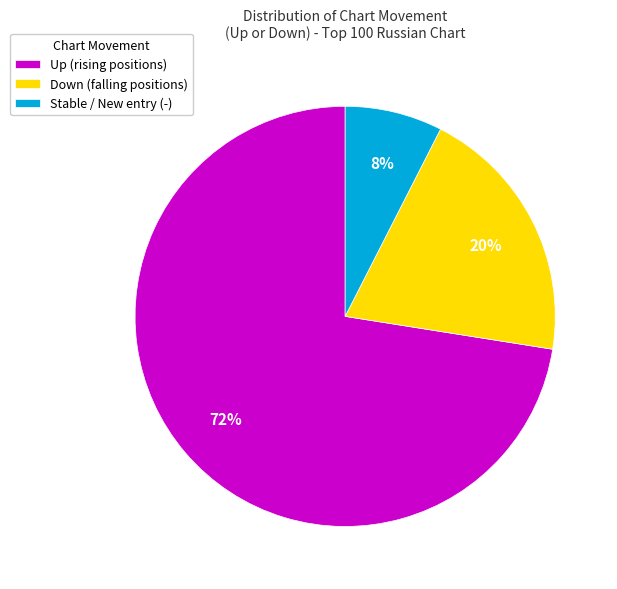

To the nearest percent, what is the combined percentage of Stable / New entry (-) and Up (rising positions)?

80%